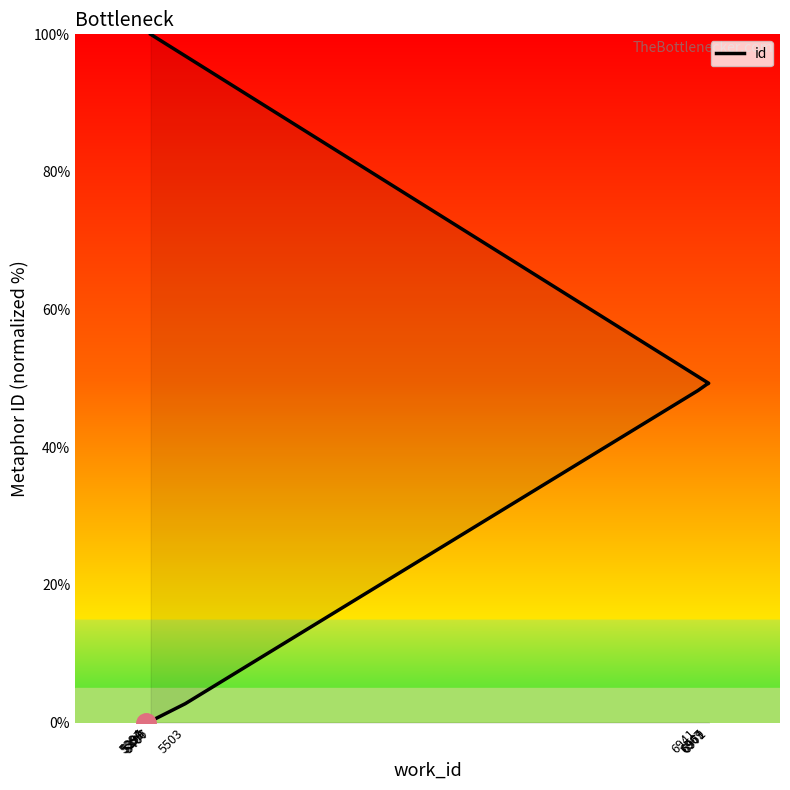

What is the difference between the second highest and minimum values?

49.3